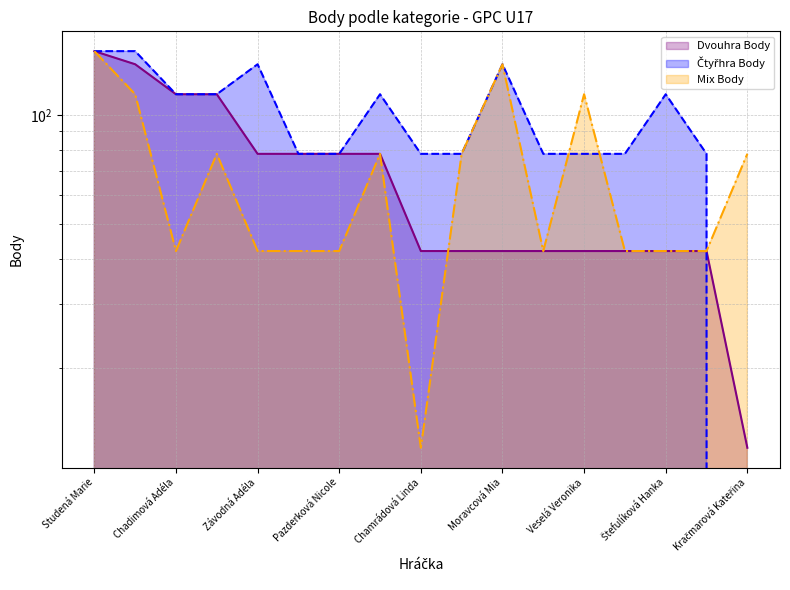

Between which two adjacent categories do Dvouhra Body and Mix Body first intersect?

Chamrádová Linda and Štěpková Nela